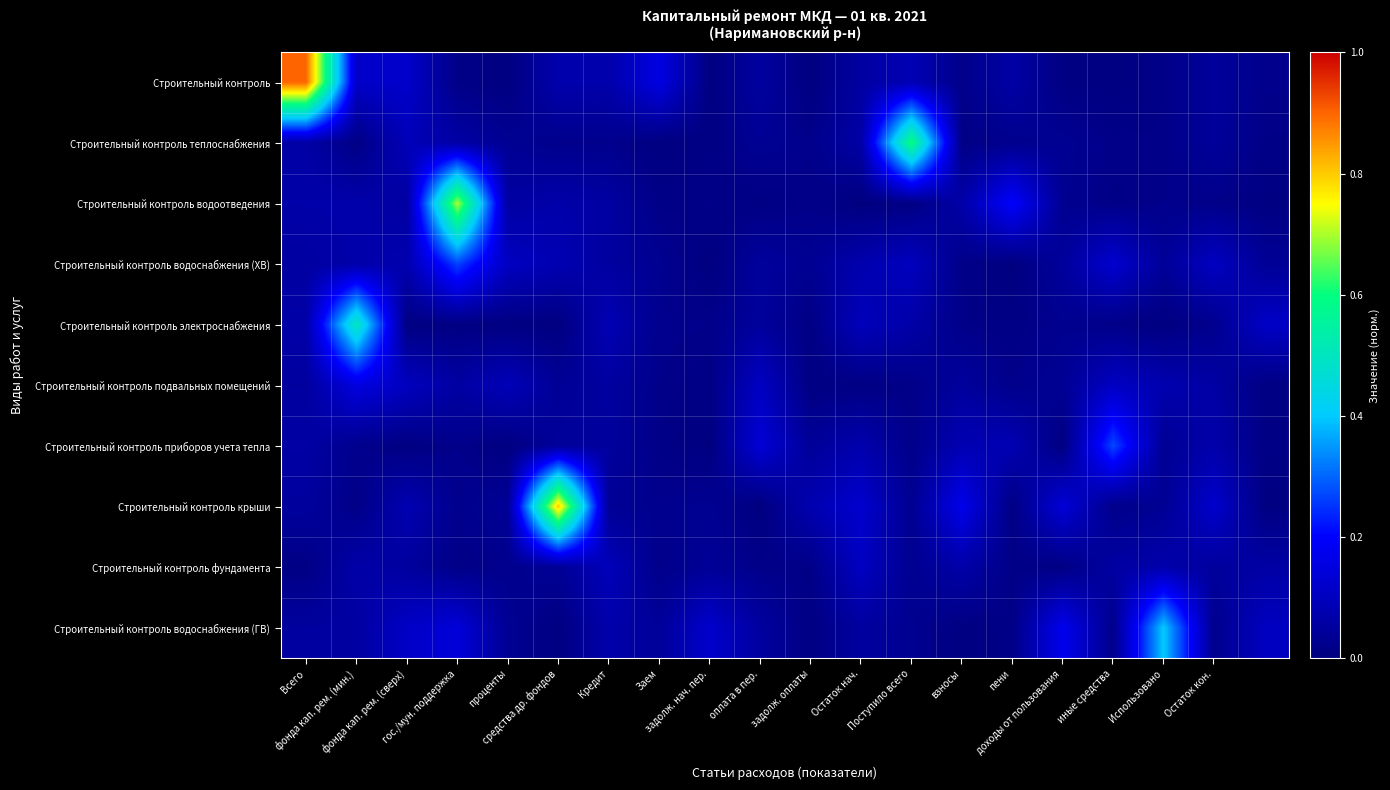

At how many categories does at least one series exceed 0?

20